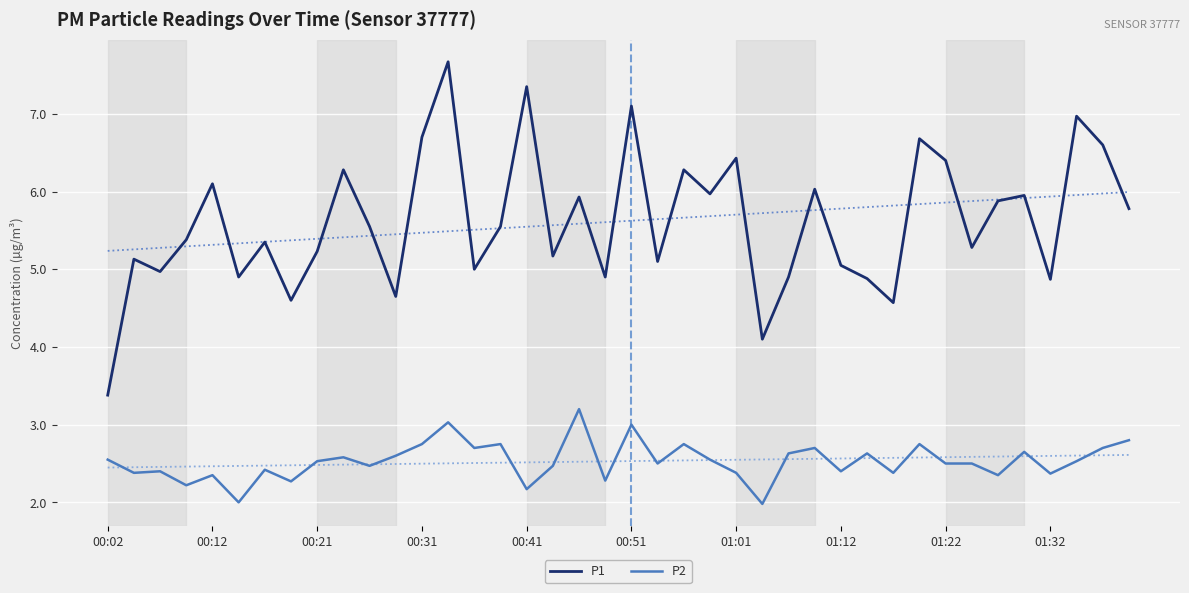

What is the spread (max minus min) of values at 37?

4.4